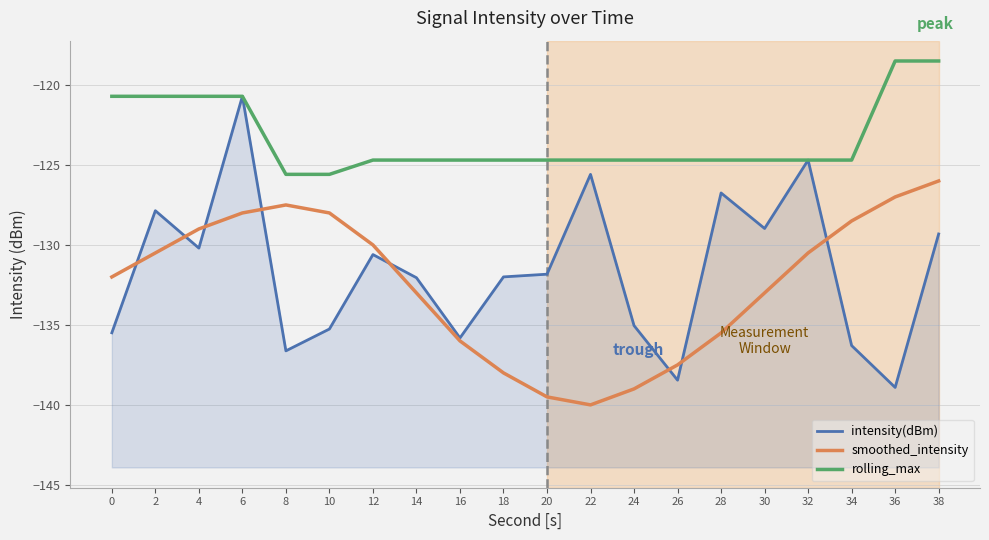

What are all the series names shown in the legend?

intensity(dBm), smoothed_intensity, rolling_max